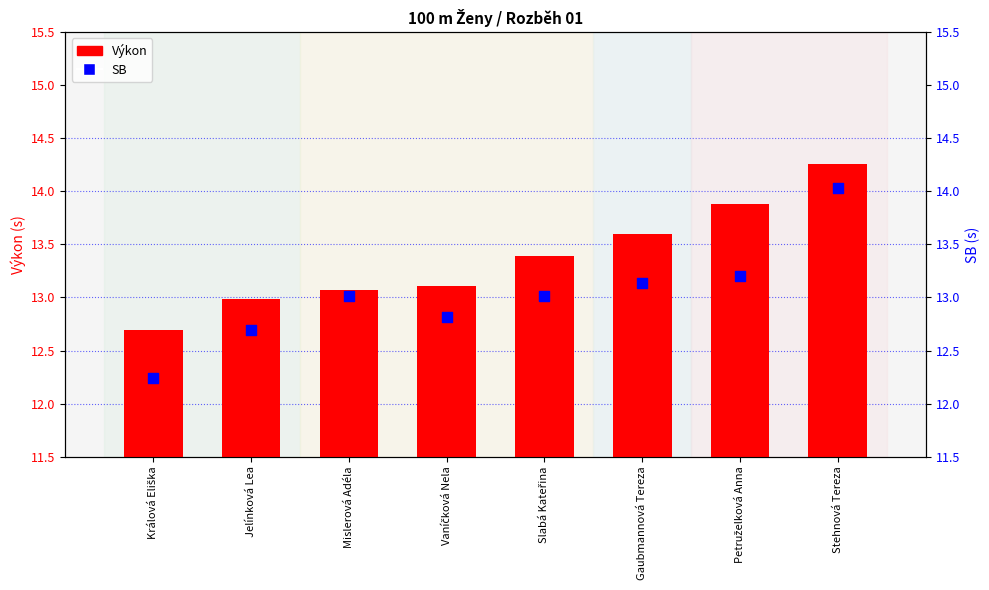

Is the value of SB at Králová Eliška greater than the value of Výkon at Vaníčková Nela?

No